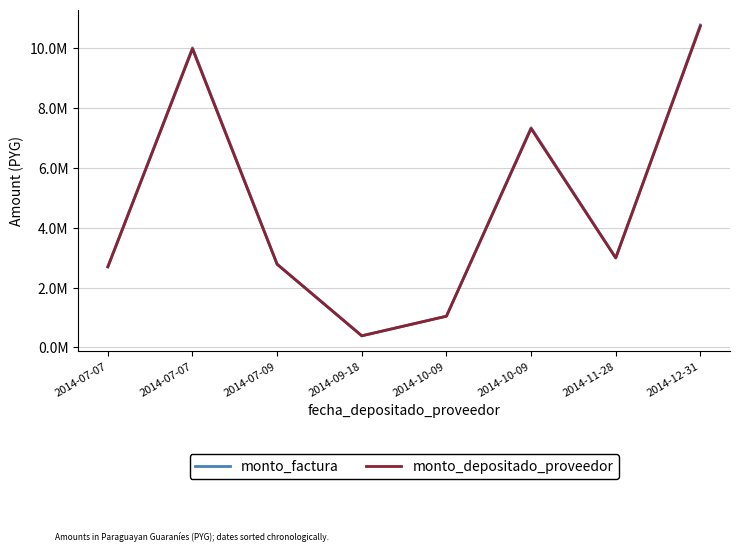

What is the label of the 1st point from the right?

2014-12-31